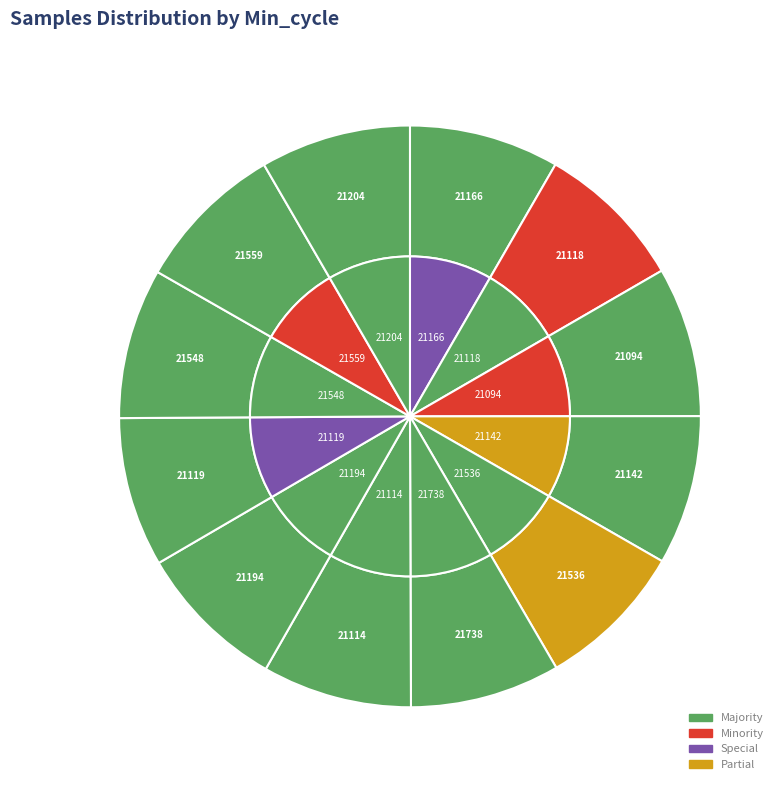

Between 21118 and 21094, which is larger?

21094